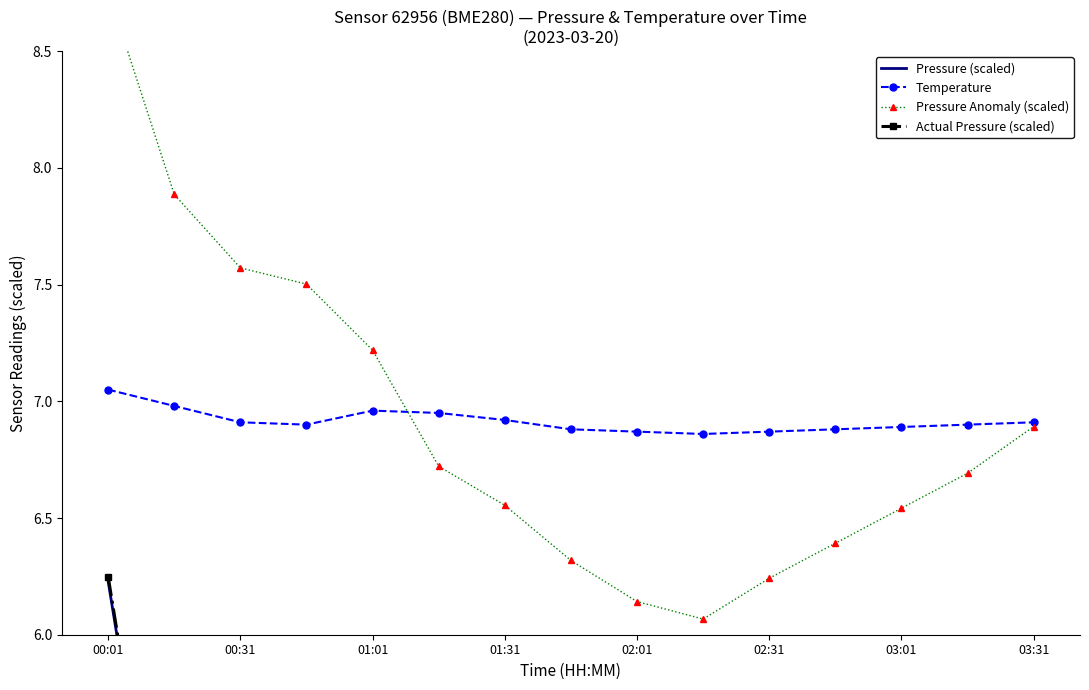

Where is the first local minimum for Actual Pressure (scaled)?

9